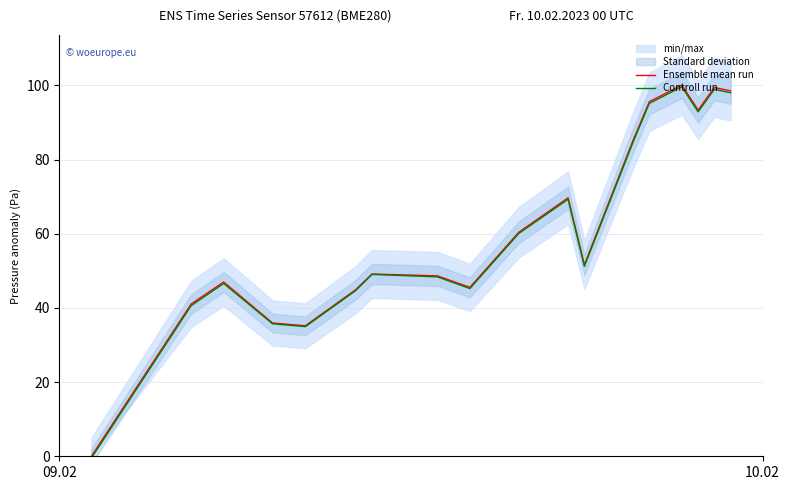

What is the highest value of the Controll run series?

99.6